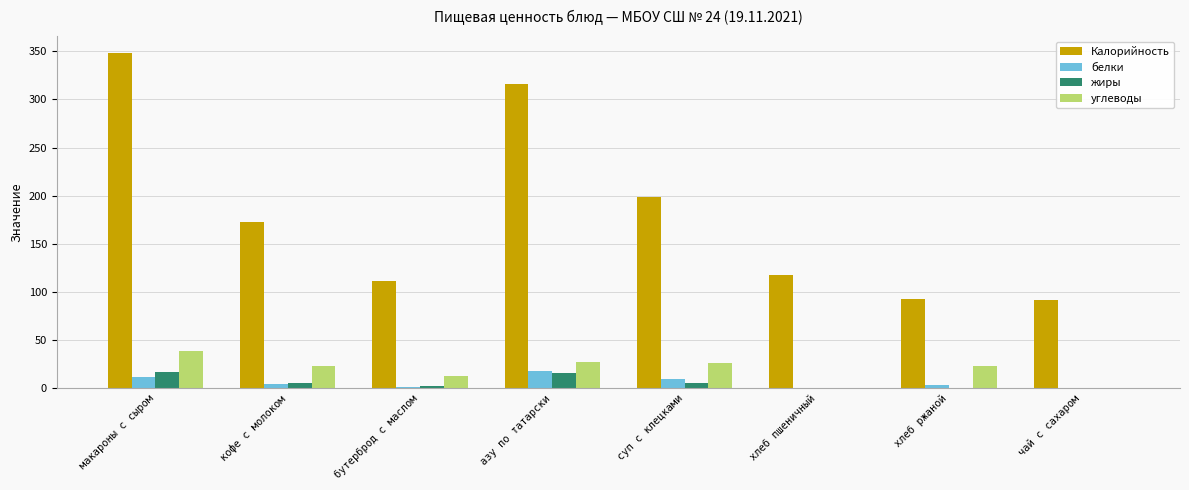

Which series changed the most between суп с клецками and чай с сахаром?

Калорийность